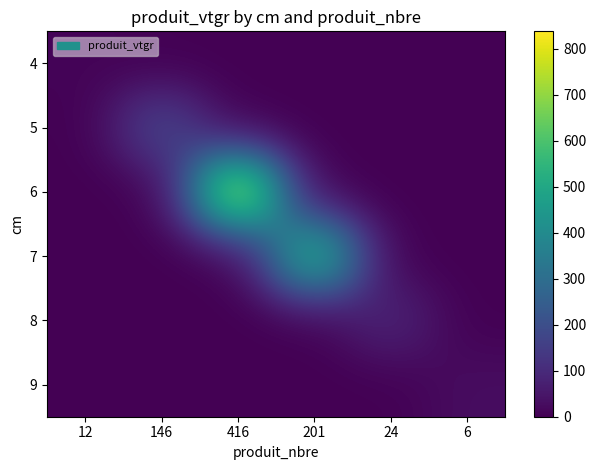

At which category is the sum across all series the highest?

416